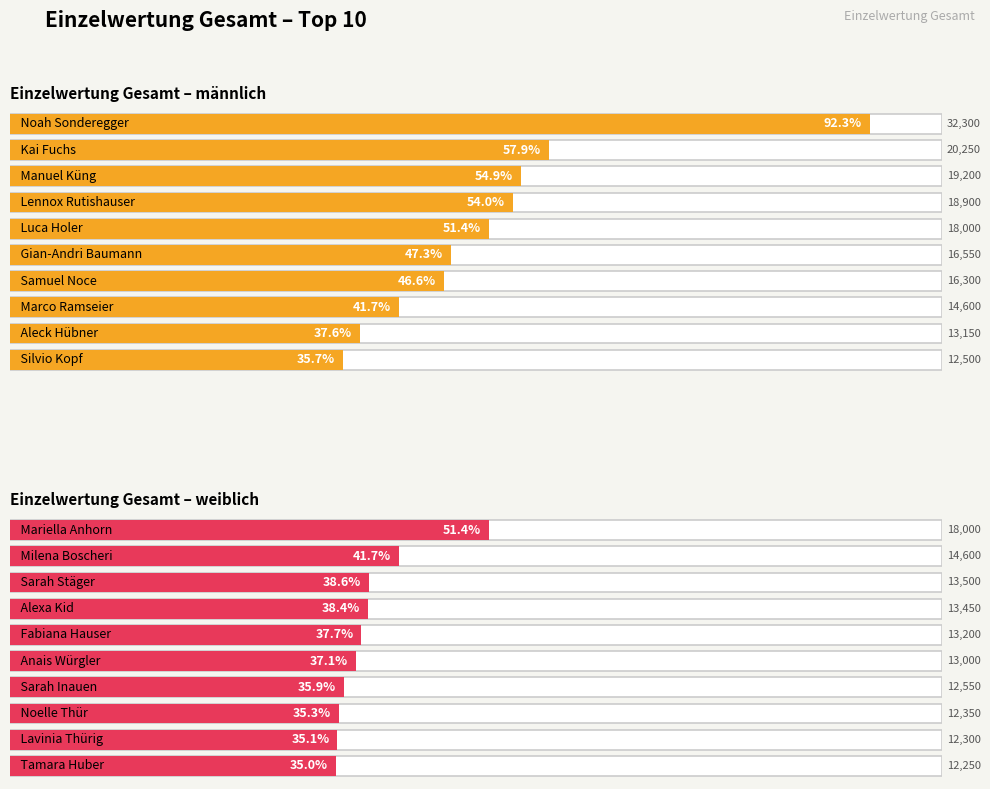

Reading right to left, extract all data points from this chart.

männlich: 9=12500	8=13150	7=14600	6=16300	5=16550	4=18000	3=18900	2=19200	1=20250	0=32300
weiblich: 9=12250	8=12300	7=12350	6=12550	5=13000	4=13200	3=13450	2=13500	1=14600	0=18000